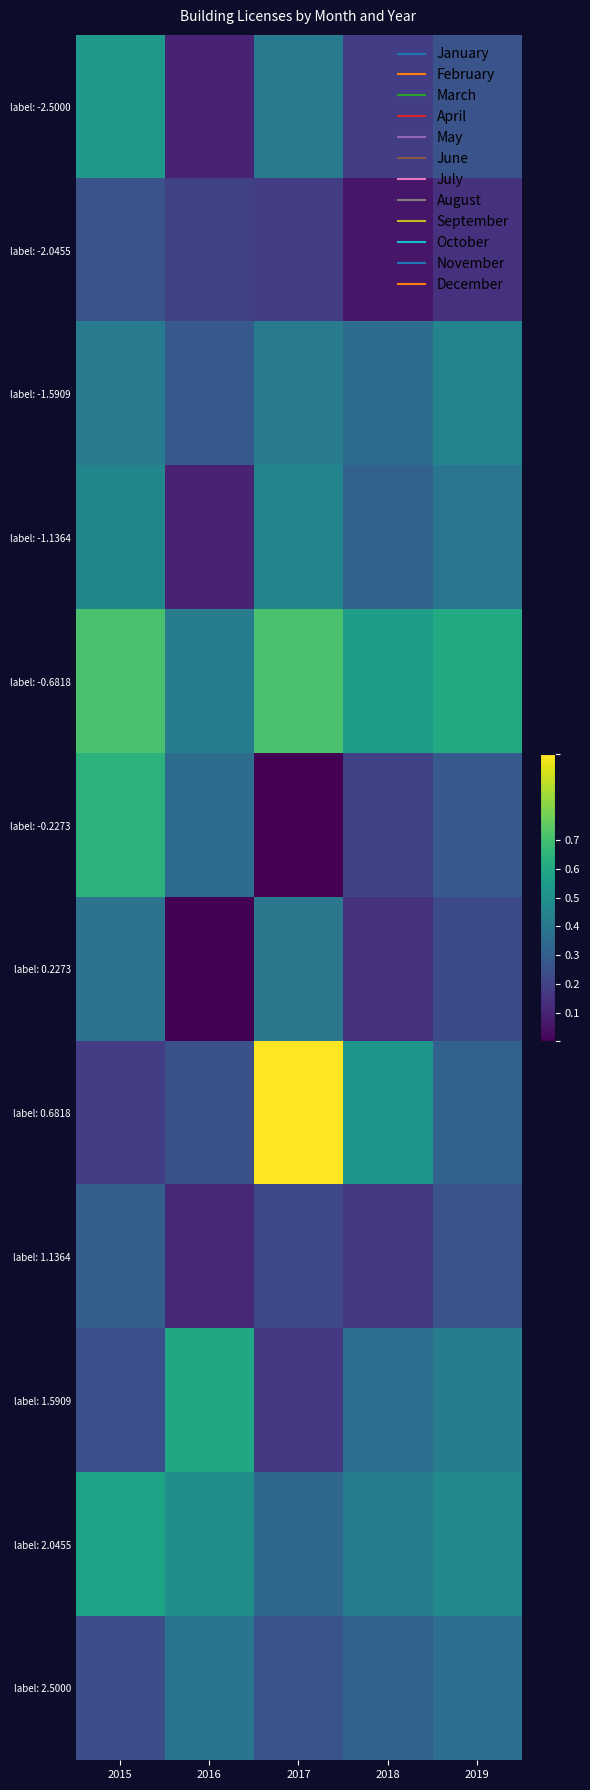

Rank the series at 2018 from lowest to highest value.

label: -2.0455, label: 0.2273, label: 1.1364, label: -2.5000, label: -0.2273, label: -1.1364, label: 2.5000, label: -1.5909, label: 1.5909, label: 2.0455, label: 0.6818, label: -0.6818